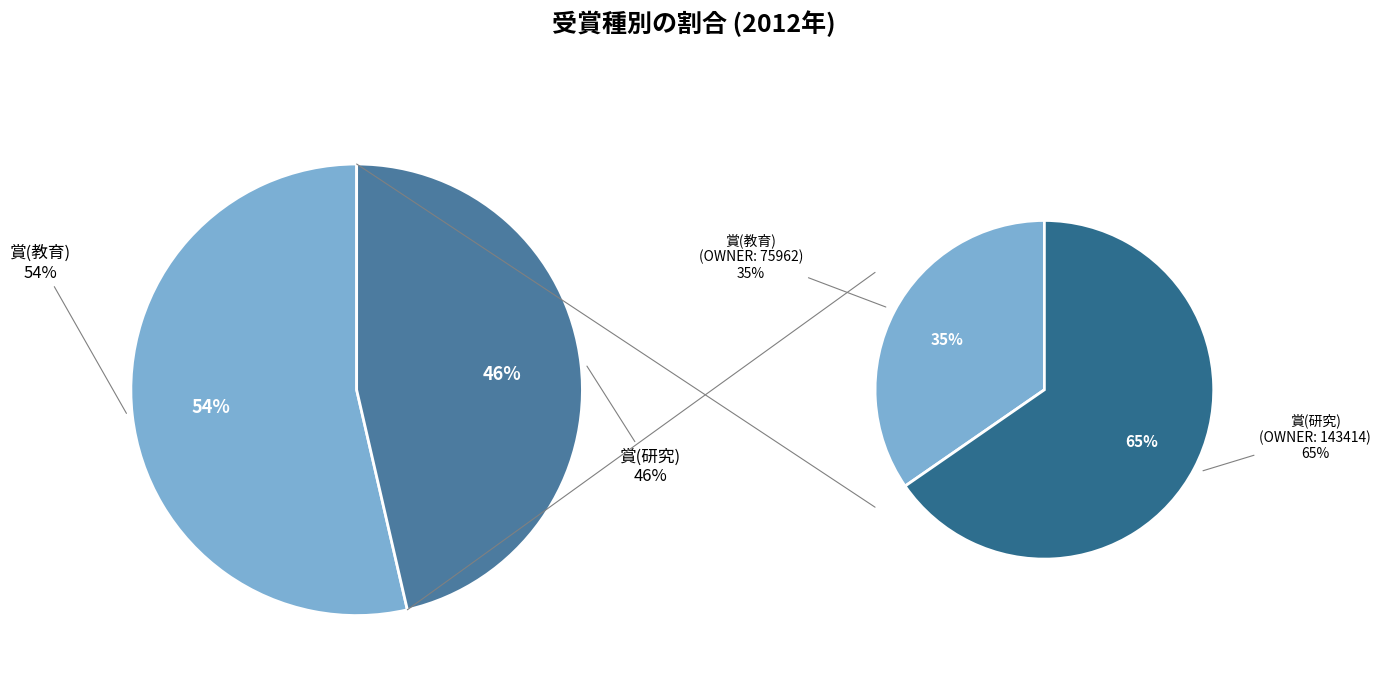

Which slice is the largest?

賞(教育)